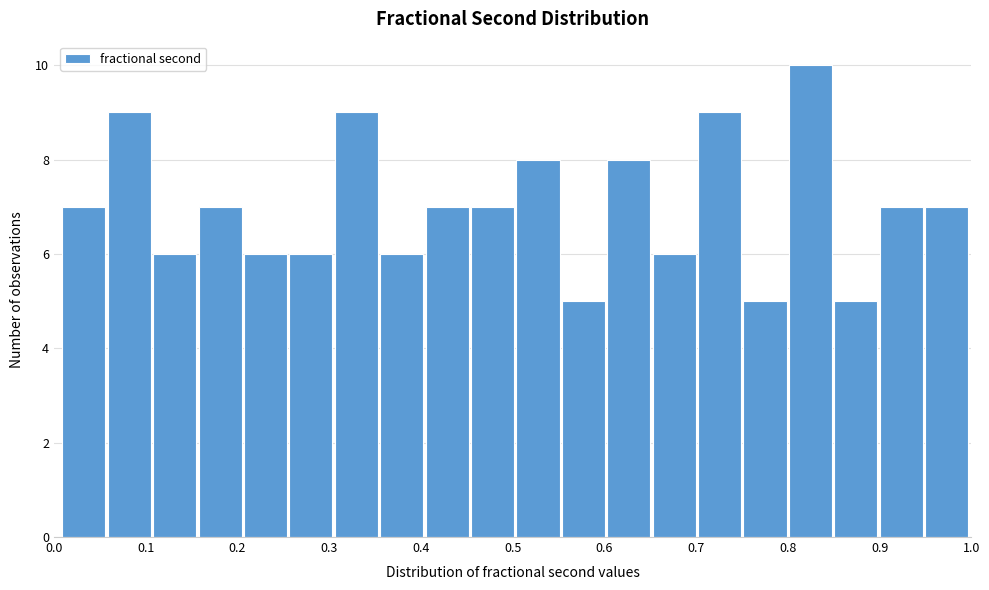

Reading left to right, transcribe this chart: for each bar, give the range it covers on the x-axis and its height. Neither the bar edges nor the heights are printed on the chart, so give them approximately, as read against the axes.

0.01 to 0.06: 7
0.06 to 0.11: 9
0.11 to 0.16: 6
0.16 to 0.21: 7
0.21 to 0.26: 6
0.26 to 0.31: 6
0.31 to 0.36: 9
0.36 to 0.41: 6
0.41 to 0.45: 7
0.45 to 0.50: 7
0.50 to 0.55: 8
0.55 to 0.60: 5
0.60 to 0.65: 8
0.65 to 0.70: 6
0.70 to 0.75: 9
0.75 to 0.80: 5
0.80 to 0.85: 10
0.85 to 0.90: 5
0.90 to 0.95: 7
0.95 to 1.00: 7